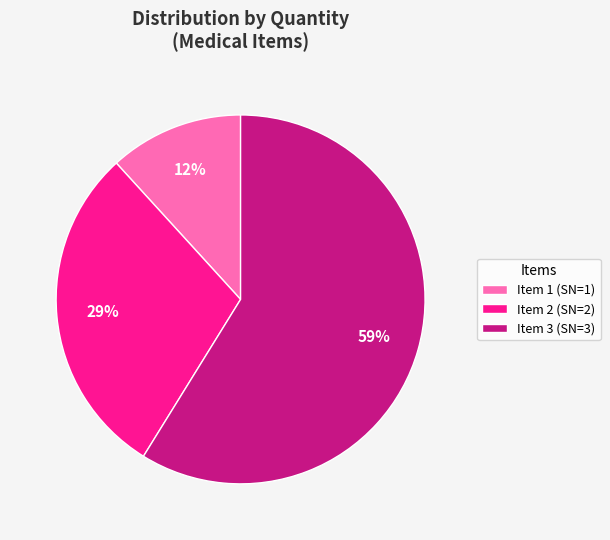

What is the ratio of the value at Item 1 (SN=1) to the value at Item 2 (SN=2)?

0.4